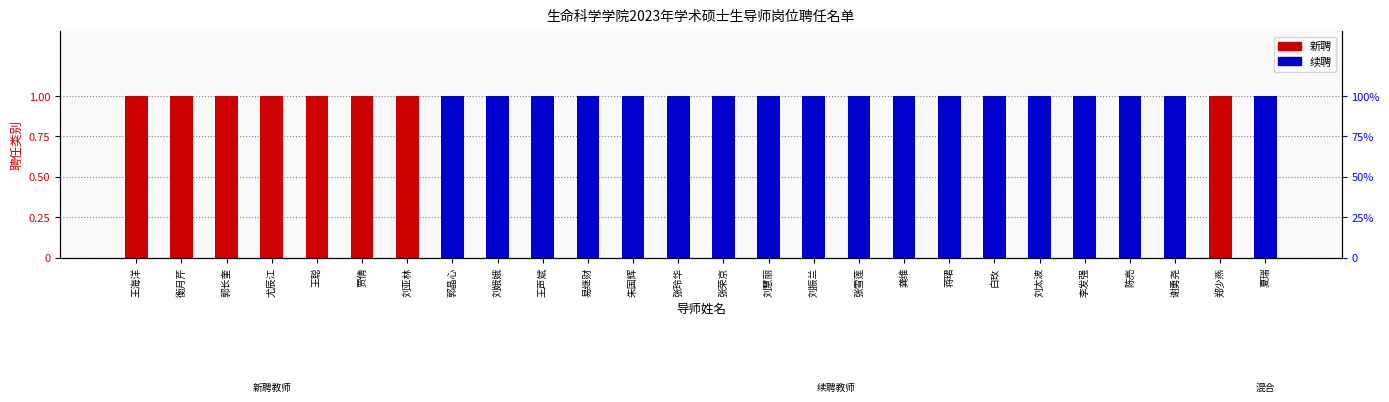

How many 新聘 values are between 0 and 1?

26